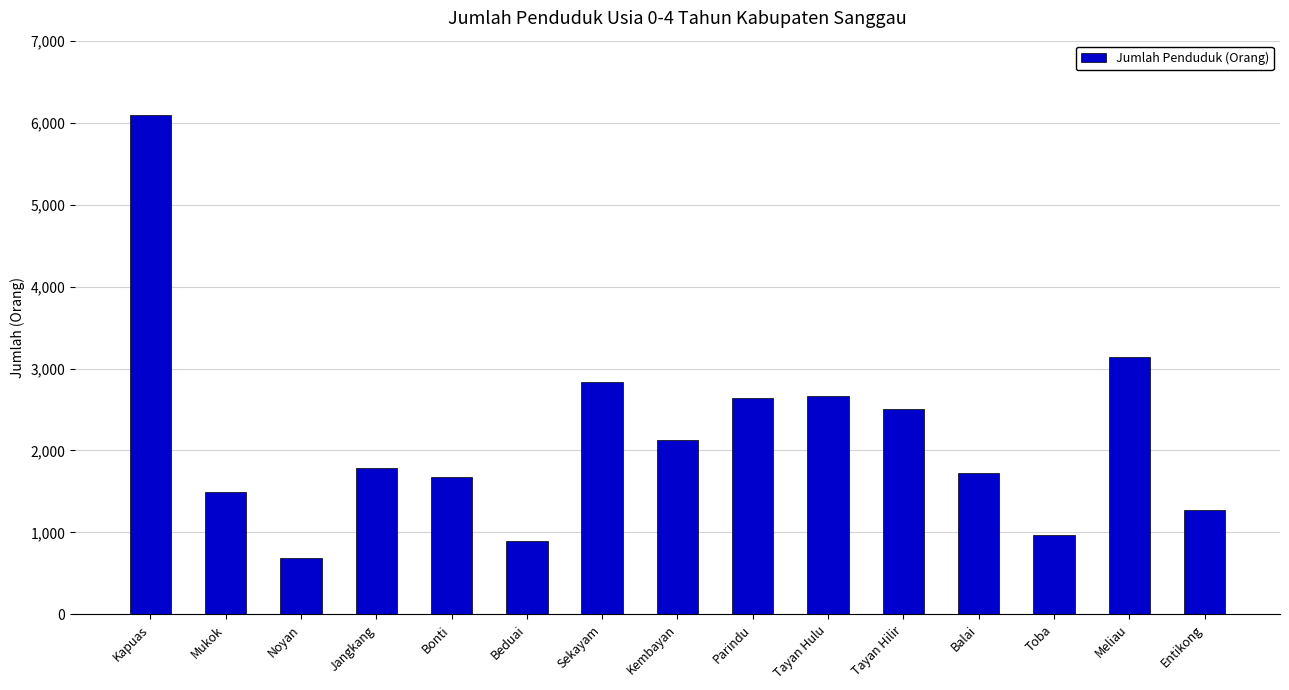

What is the ratio of the value at Tayan Hilir to the value at Balai?

1.5